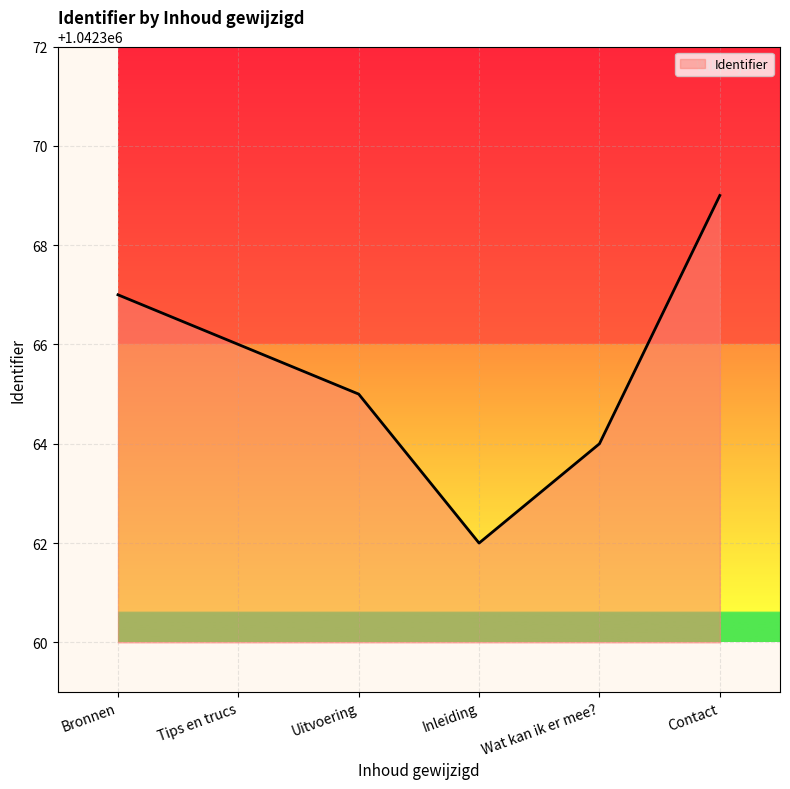

Which label corresponds to the smallest value in the chart?

Inleiding